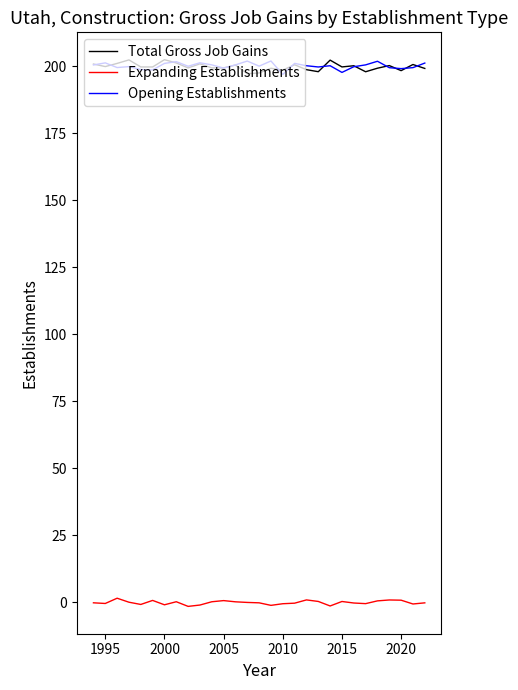

True or false: Opening Establishments and Expanding Establishments intersect in this chart.

False